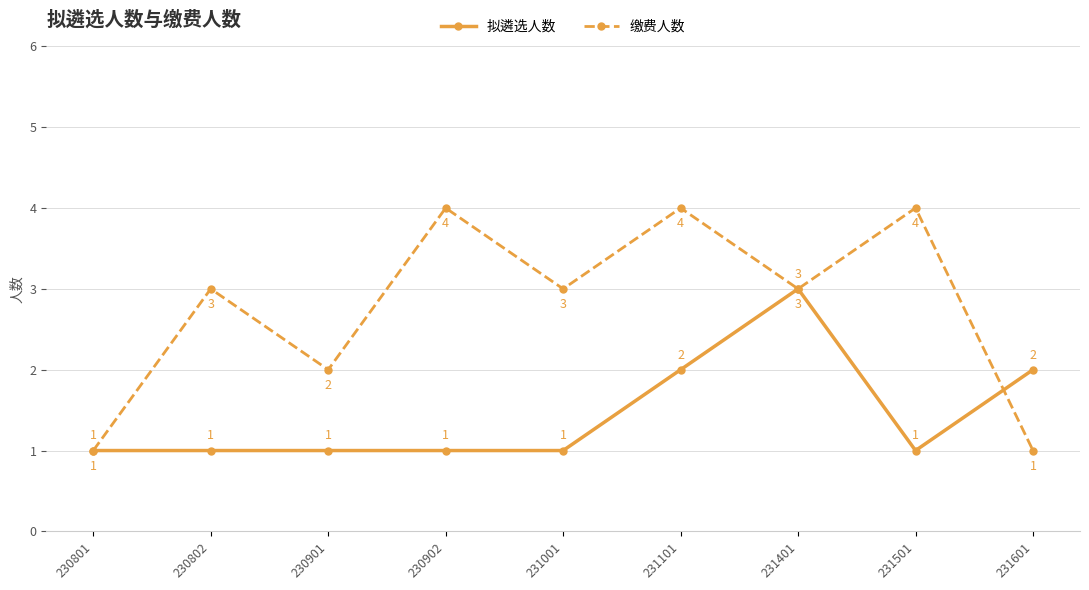

Rank the series by their average value, from highest to lowest.

缴费人数, 拟遴选人数